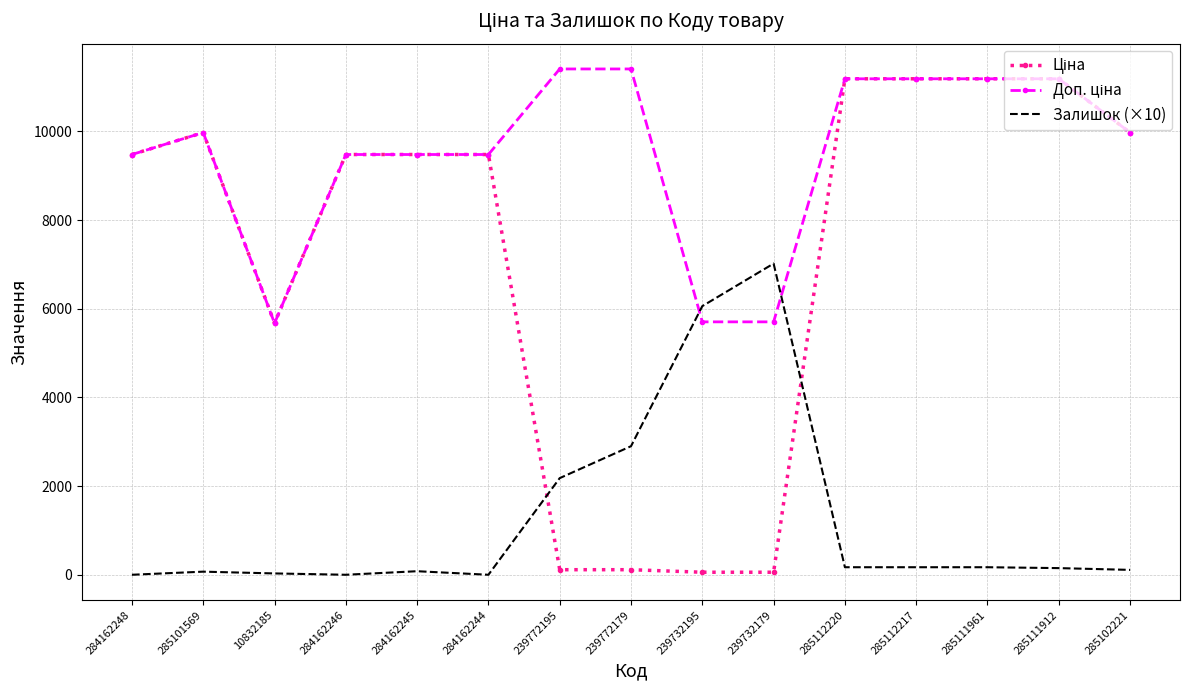

The Залишок (×10) series shows -3272.2 at 284162244. True or false?

False